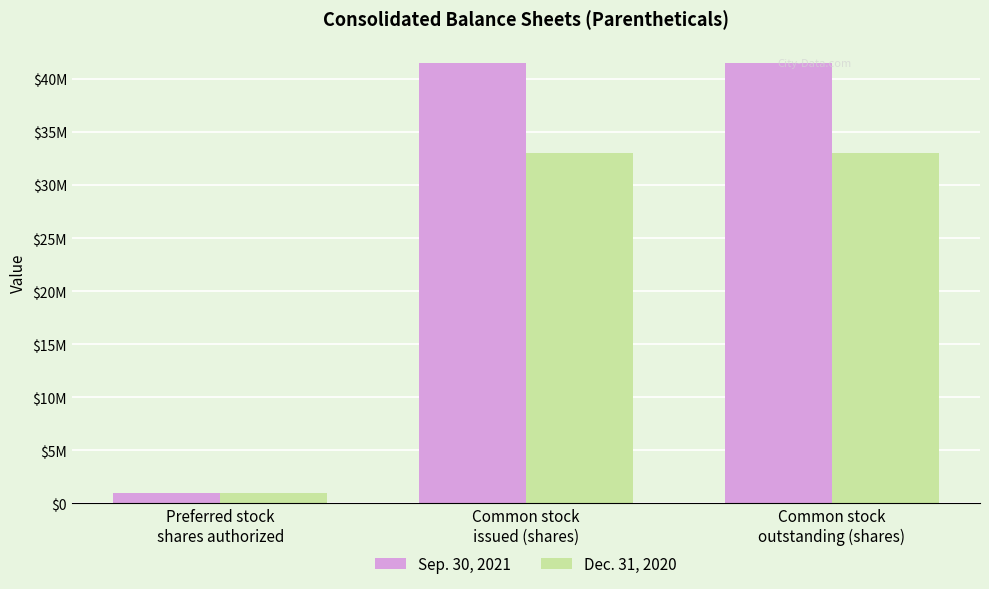

Reading right to left, transcribe all the data shown in this chart.

Sep. 30, 2021: Common stock
outstanding (shares)=41444191	Common stock
issued (shares)=41444191	Preferred stock
shares authorized=1000000
Dec. 31, 2020: Common stock
outstanding (shares)=33039146	Common stock
issued (shares)=33039146	Preferred stock
shares authorized=1000000